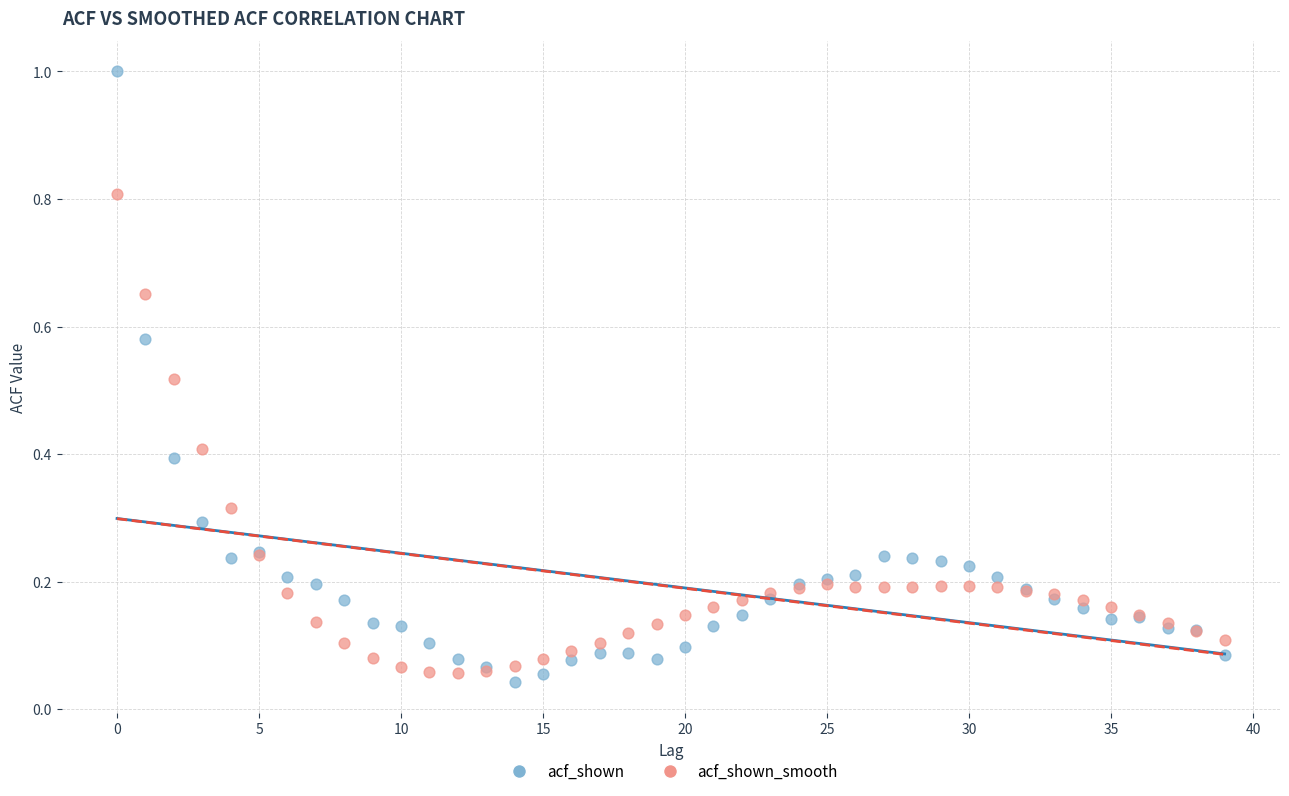

Which series contains the highest Y value?

acf_shown